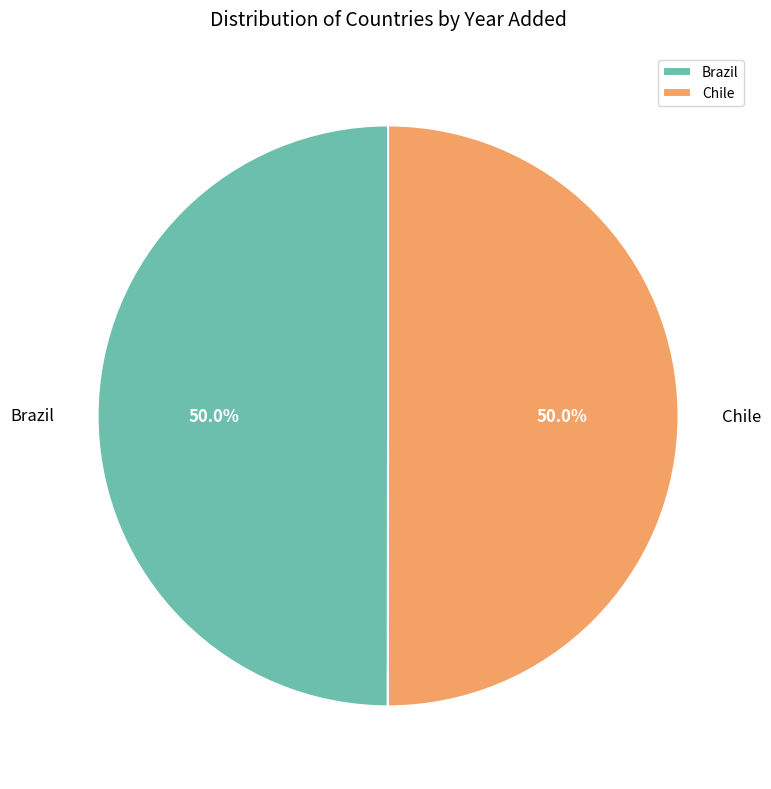

To the nearest percent, what portion does Brazil represent?

50%